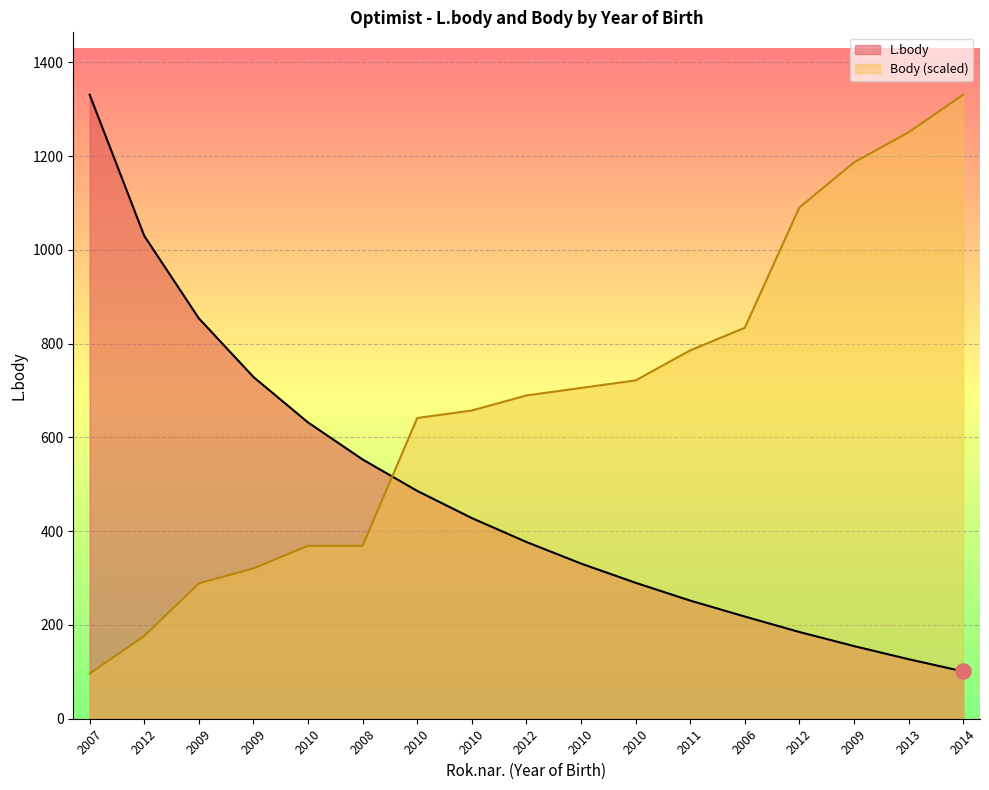

What is the total value across all series at 2010?

1000.8